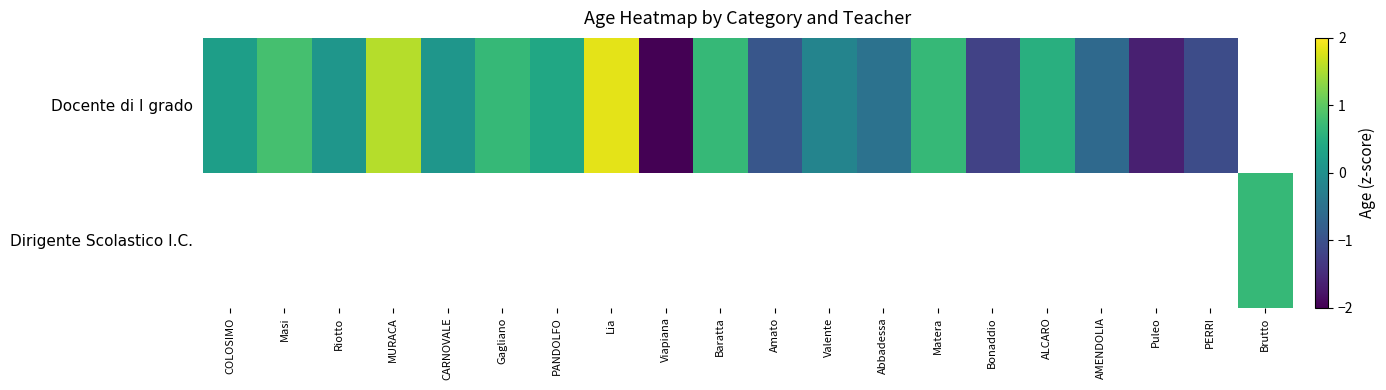

Reading right to left, list all the values displayed in this chart.

Docente di I grado: Brutto=0.0	PERRI=-1.1	Puleo=-1.6	AMENDOLIA=-0.6	ALCARO=0.5	Bonaddio=-1.2	Matera=0.7	Abbadessa=-0.5	Valente=-0.2	Amato=-0.9	Baratta=0.7	Viapiana=-2.1	Lia=1.8	PANDOLFO=0.4	Gagliano=0.7	CARNOVALE=0.1	MURACA=1.5	Riotto=0.1	Masi=0.8	COLOSIMO=0.2
Dirigente Scolastico I.C.: Brutto=0.7	PERRI=0.0	Puleo=0.0	AMENDOLIA=0.0	ALCARO=0.0	Bonaddio=0.0	Matera=0.0	Abbadessa=0.0	Valente=0.0	Amato=0.0	Baratta=0.0	Viapiana=0.0	Lia=0.0	PANDOLFO=0.0	Gagliano=0.0	CARNOVALE=0.0	MURACA=0.0	Riotto=0.0	Masi=0.0	COLOSIMO=0.0